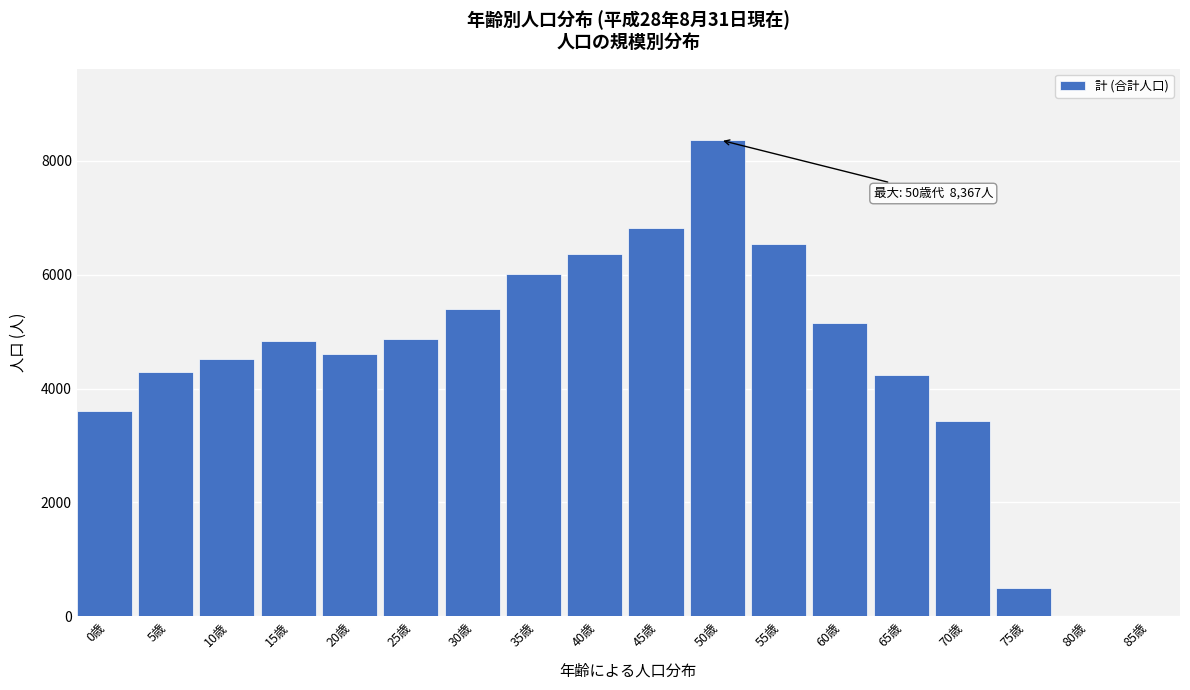

What is the maximum value shown in the chart?

8367